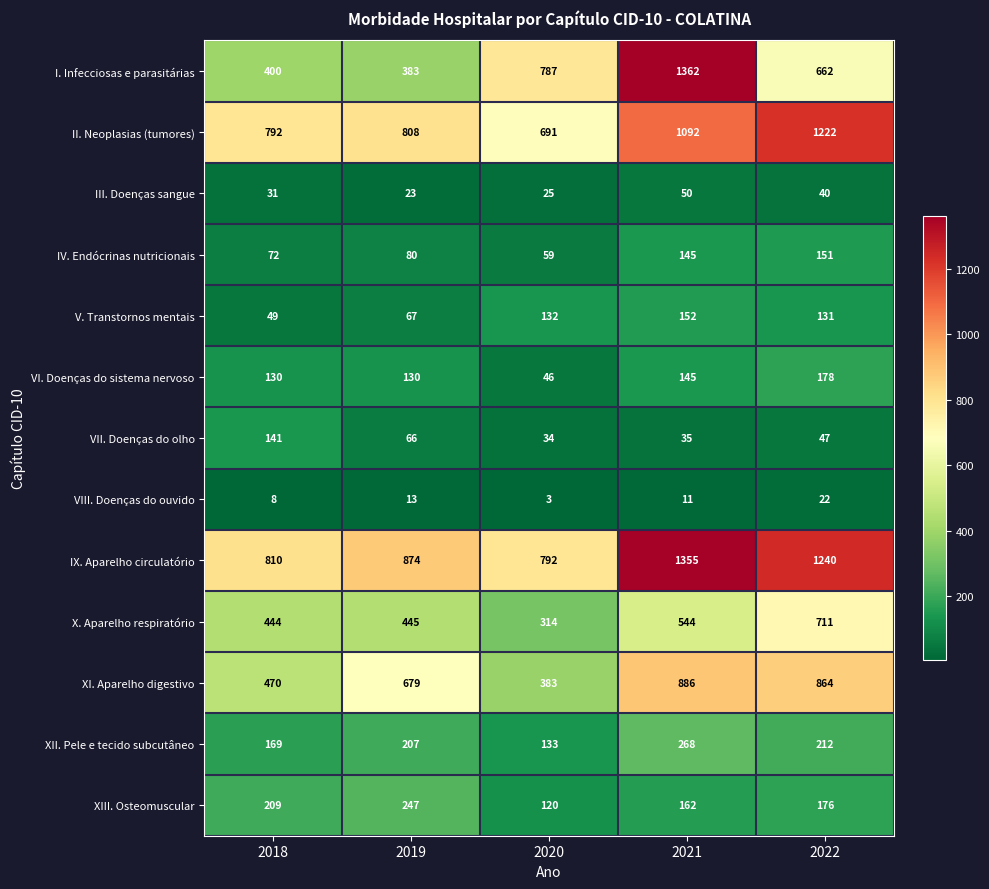

At which category is the sum across all series the highest?

2021